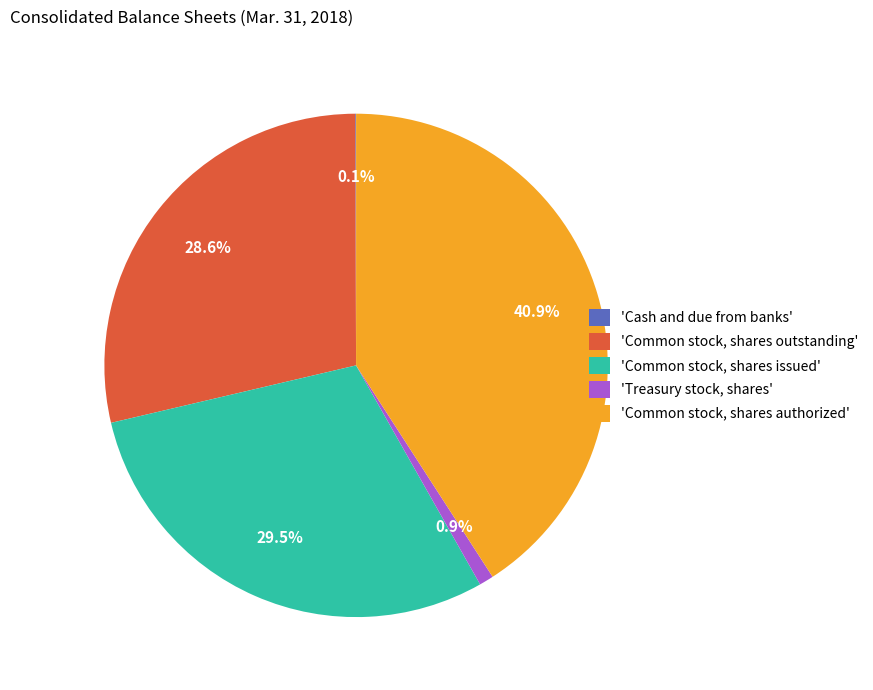

What portion of the pie excludes 'Common stock, shares authorized'?

59.1%